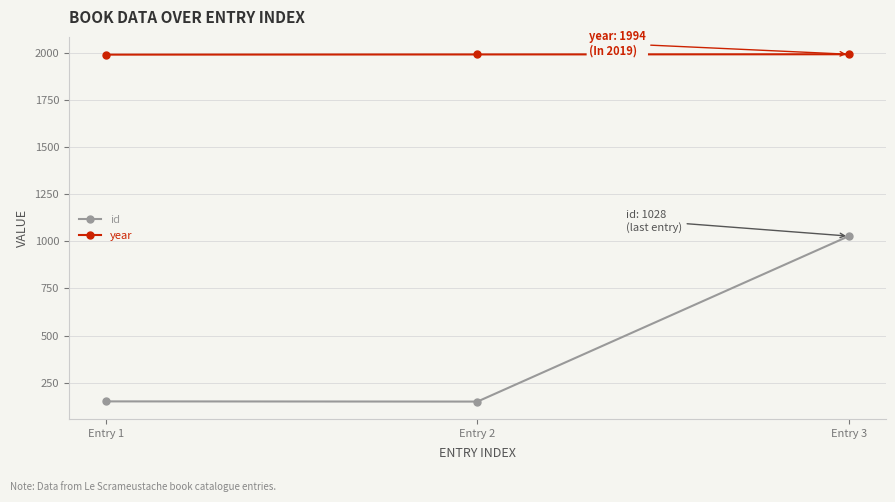

True or false: id has a value of 237 at Entry 3.

False